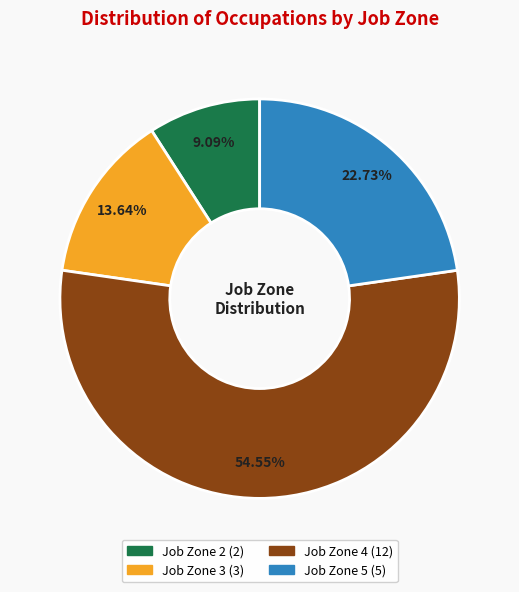

What is the total percentage of Job Zone 2 and Job Zone 4?

63.6%